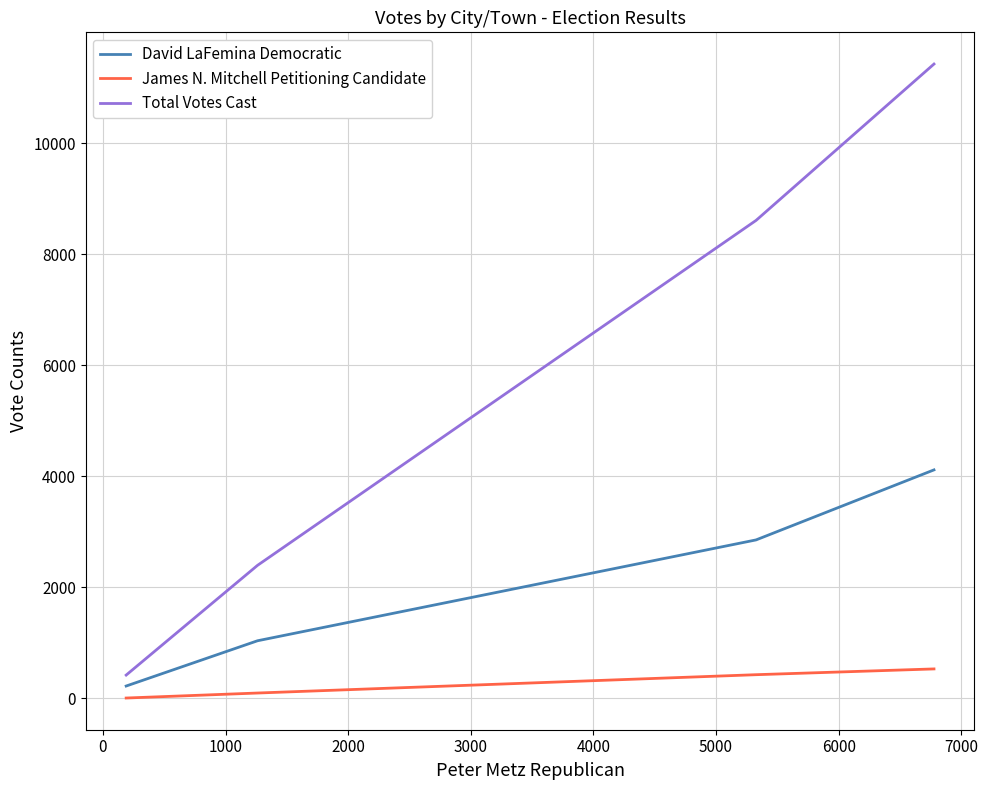

Rank the series by their average value, from lowest to highest.

James N. Mitchell Petitioning Candidate, David LaFemina Democratic, Total Votes Cast